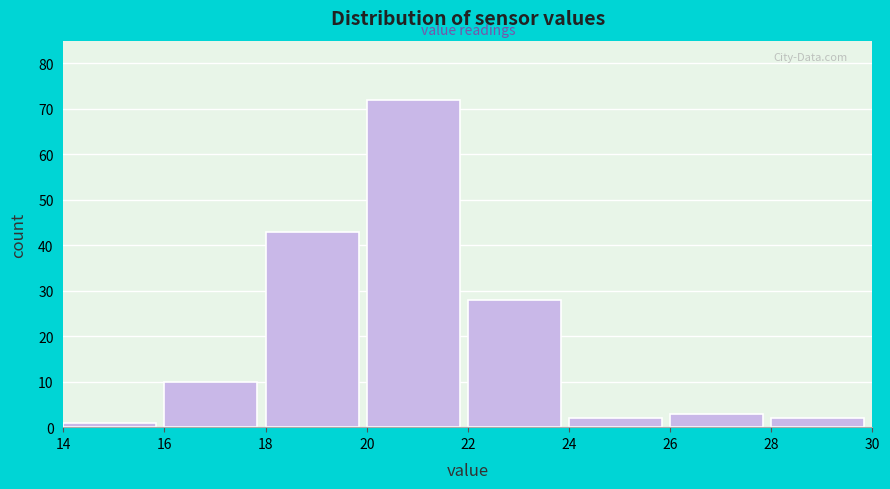

Over which range of the x-axis is the bar tallest?

20 to 22